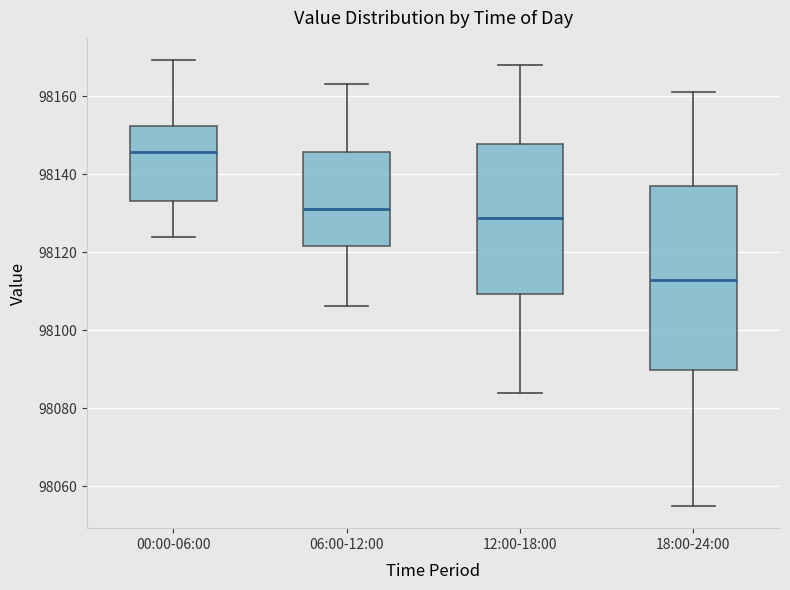

Reading left to right, read every box against the y-axis: the position of its median line, the range the box covers, and the ends of its whiskers. The values are not printed on the chart, so give them approximately, as read against the axis.

00:00-06:00: median 98146, box 98134 to 98152, whiskers 98124 to 98170
06:00-12:00: median 98130, box 98122 to 98146, whiskers 98106 to 98164
12:00-18:00: median 98128, box 98110 to 98148, whiskers 98084 to 98168
18:00-24:00: median 98112, box 98090 to 98136, whiskers 98056 to 98162